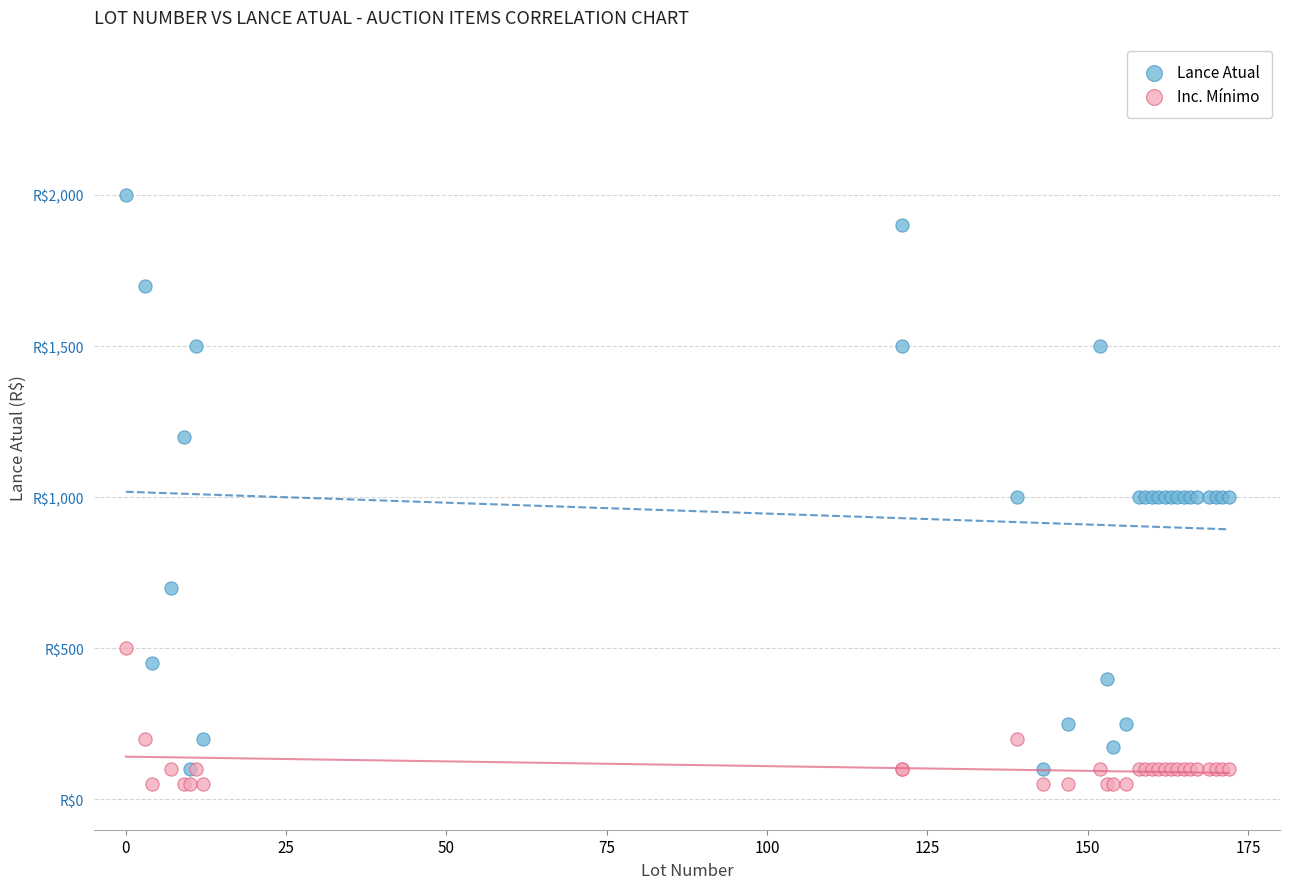

What are all the series names shown in the legend?

Lance Atual, Inc. Mínimo